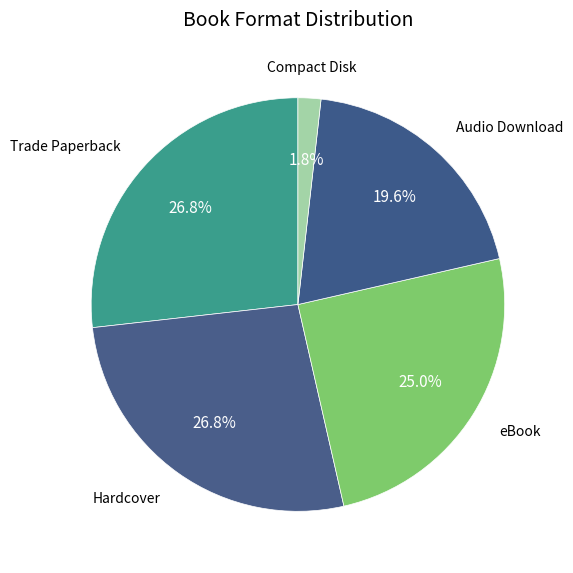

How many slices are in this pie chart?

5